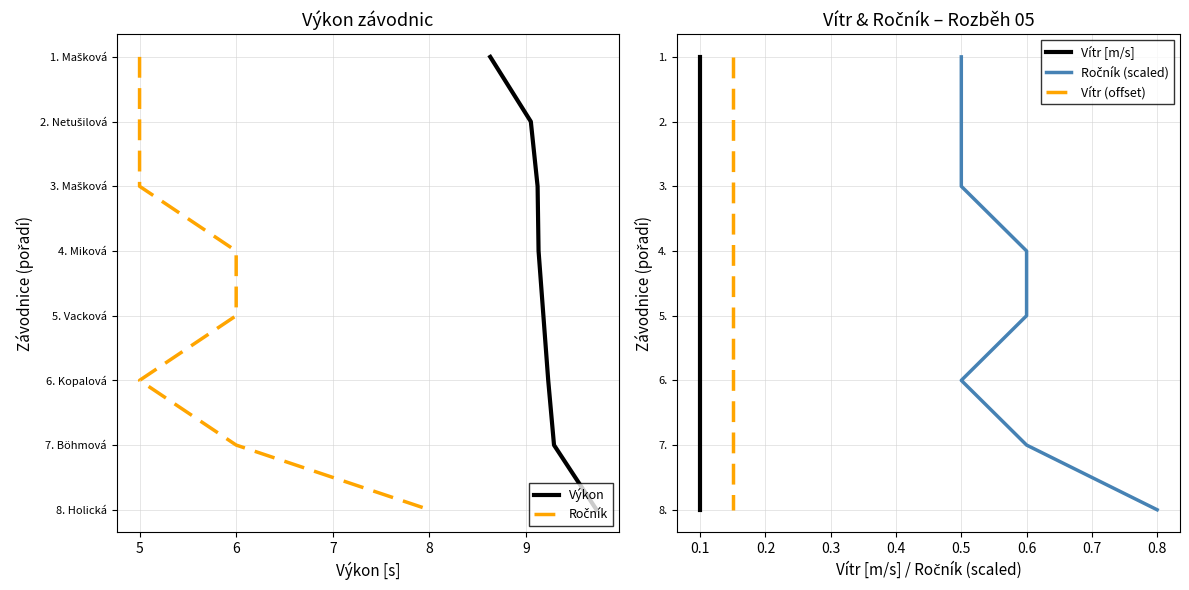

Count the Ročník (scaled) values in the range 2 to 6.

5